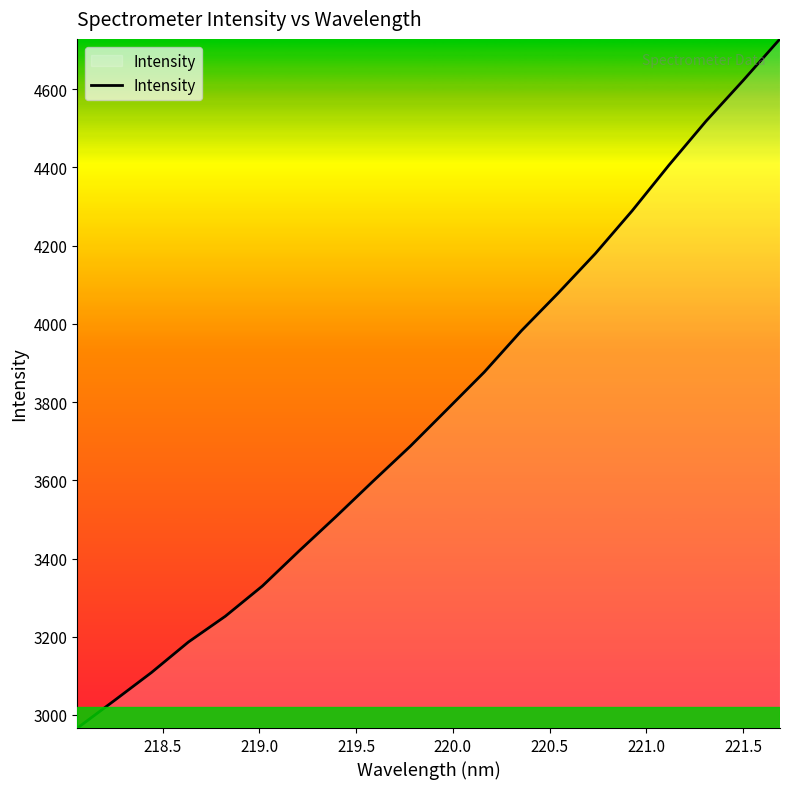

What is the maximum value shown in the chart?

4728.7